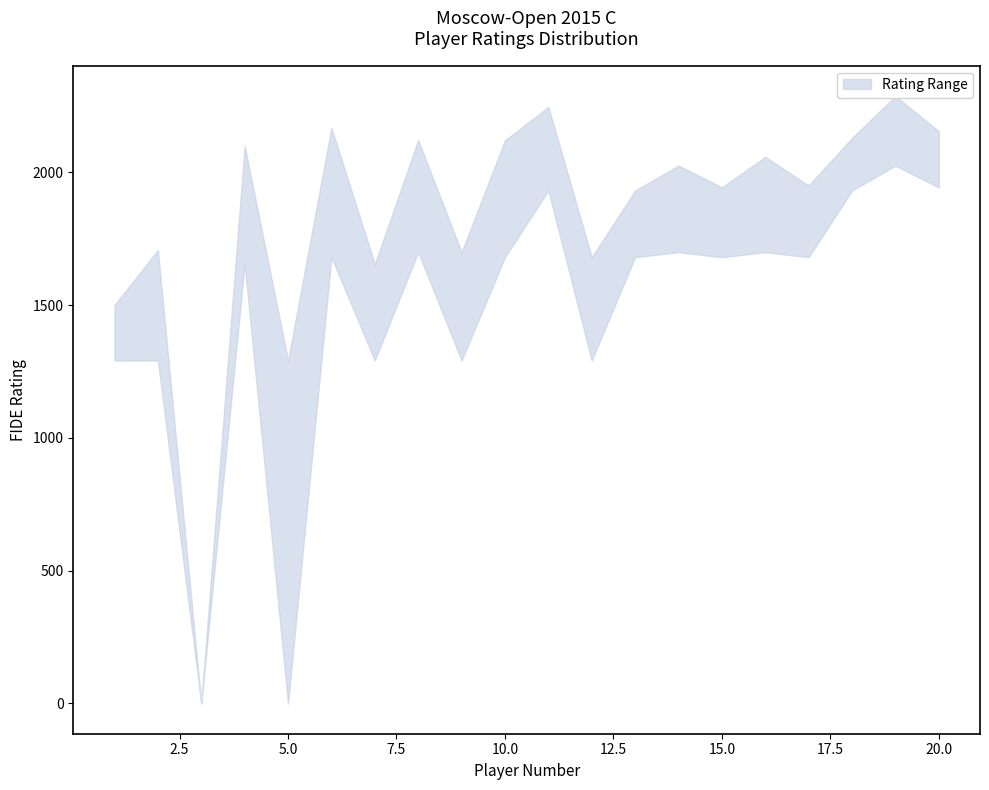

How many categories are shown in the chart?

20